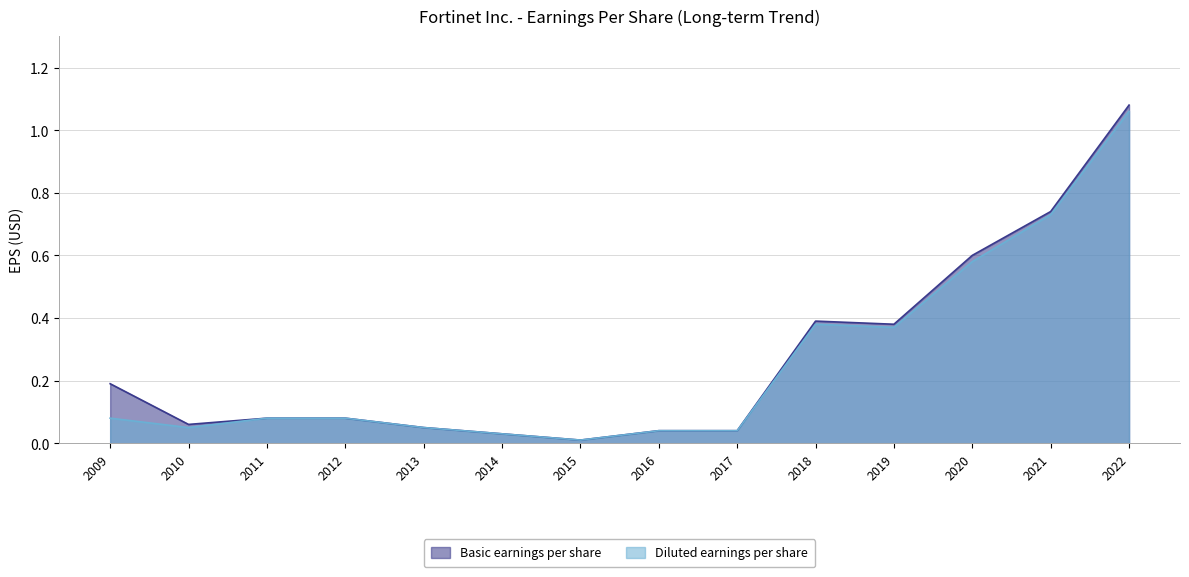

Between 2018 and 2015, which is larger?

2018